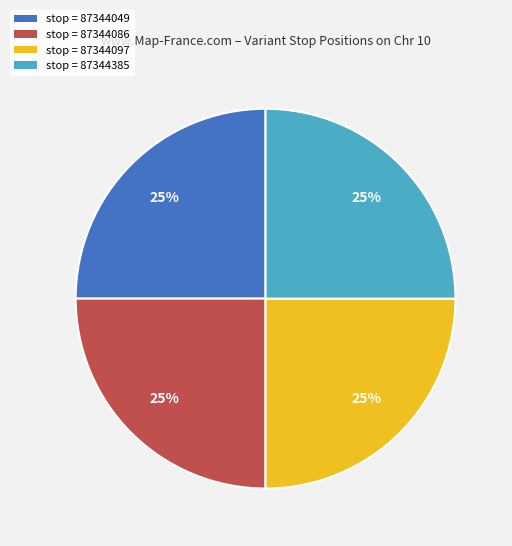

Is there a majority slice in this chart?

No